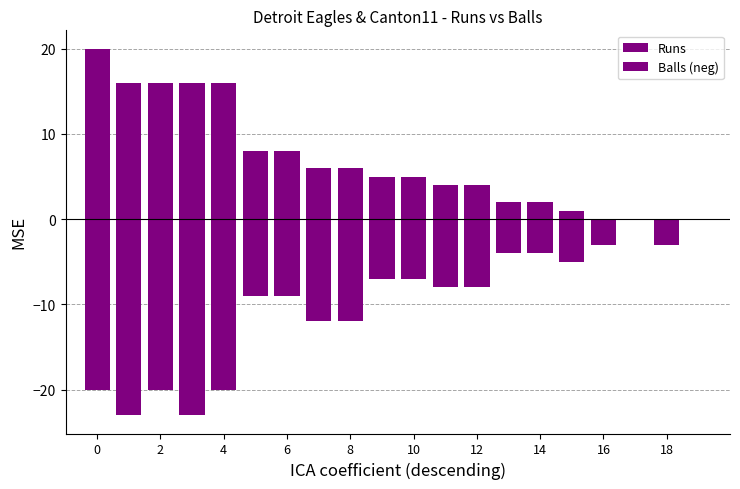

What is the sum of all Balls (neg) values?

-197